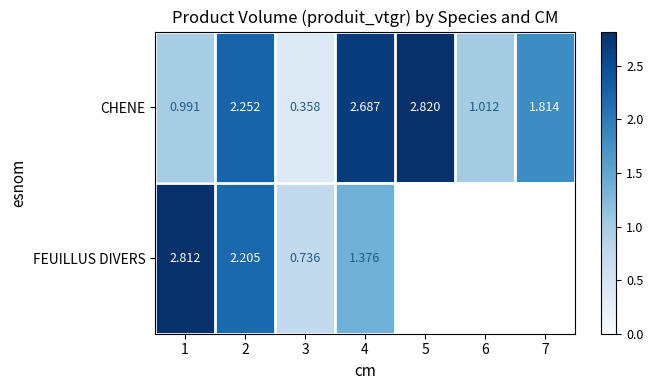

Which label corresponds to the largest value in the chart?

5